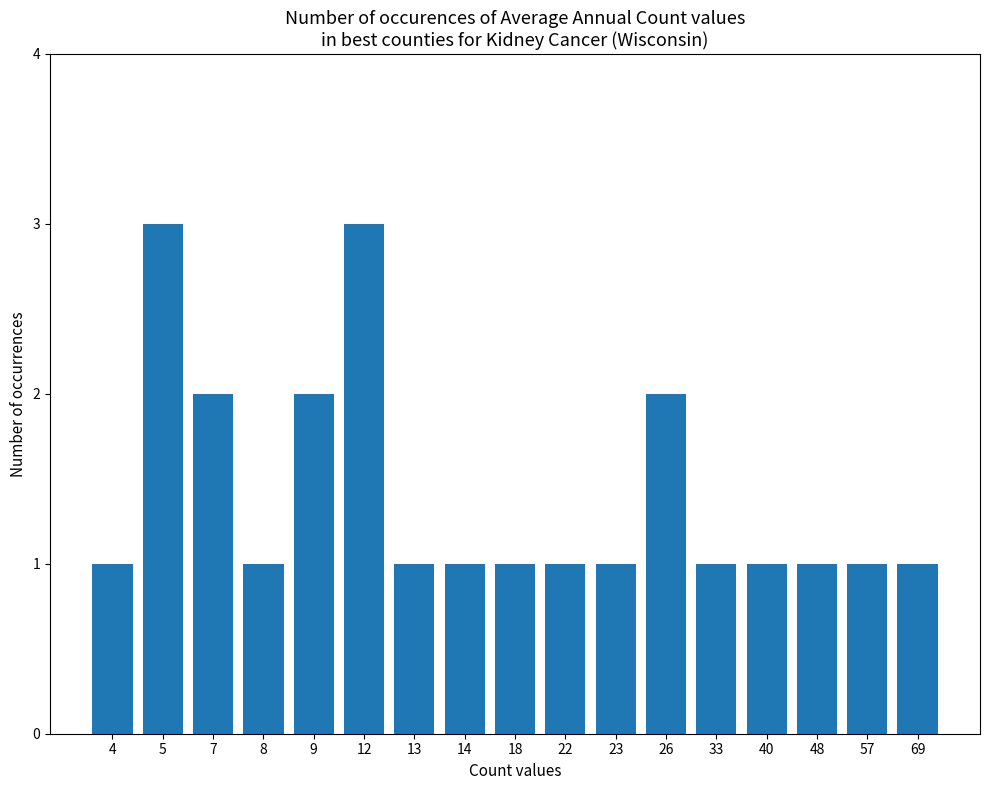

The value at 26 is 1. True or false?

False